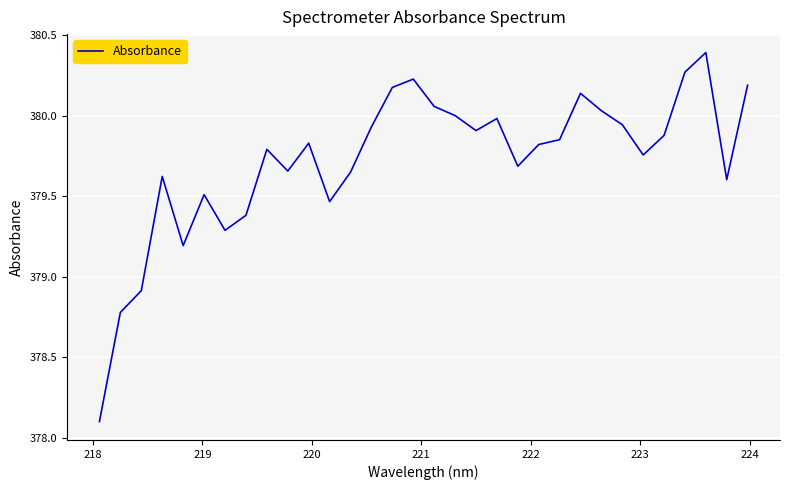

What is the smallest value displayed?

378.1